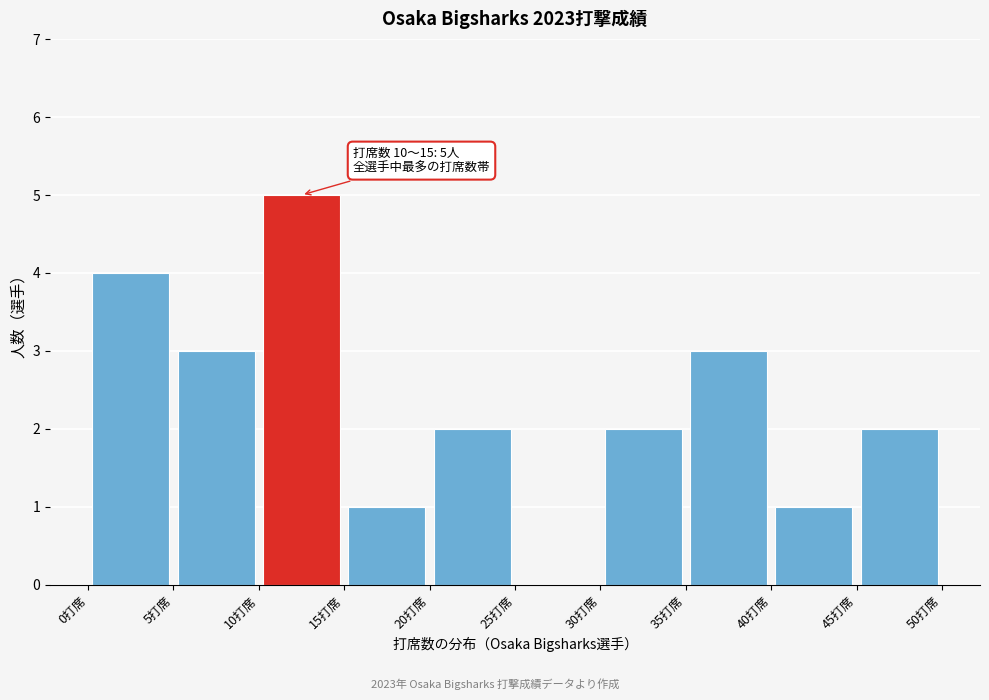

Which range on the x-axis has the tallest bar?

10 to 15